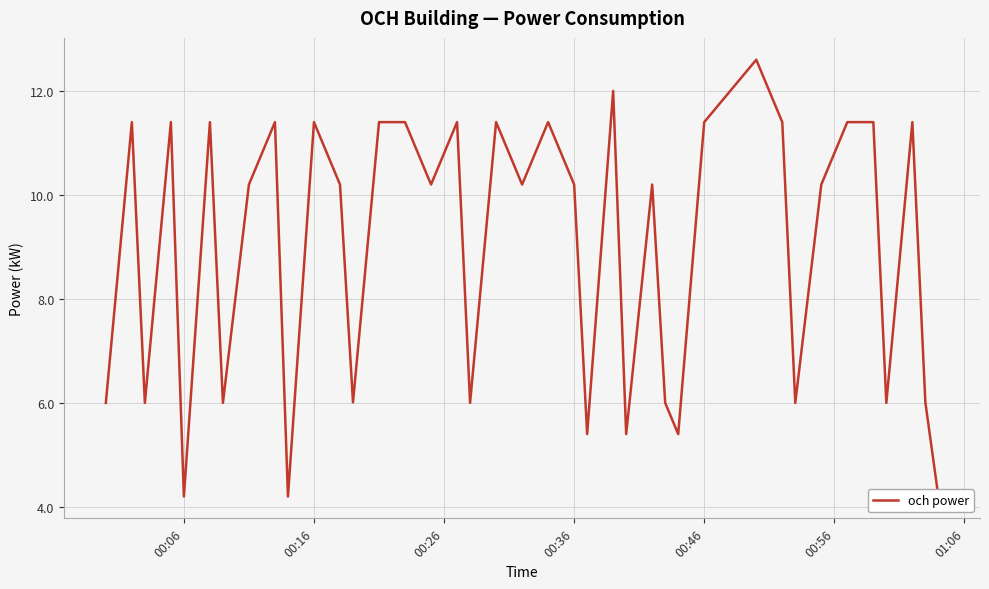

What is the value of the 16th point from the left?

10.2